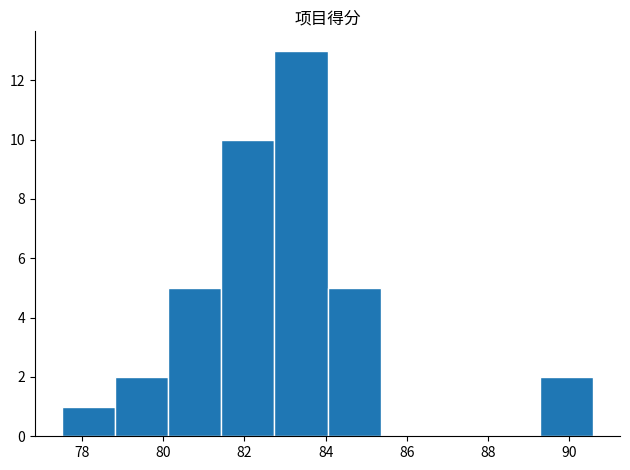

What is the height of the bar covering 81.4 to 82.8 on the x-axis? Neither the bar edges nor the heights are printed on the chart, so give them approximately, as read against the axes.

10